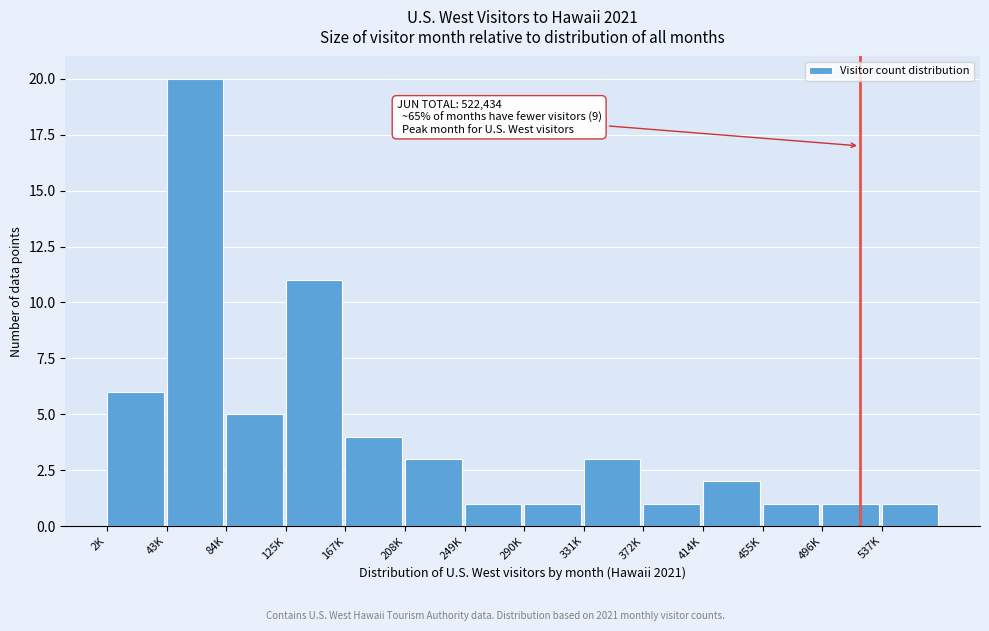

Reading left to right, transcribe all the data shown in this chart.

6	20	5	11	4	3	1	1	3	1	2	1	1	1